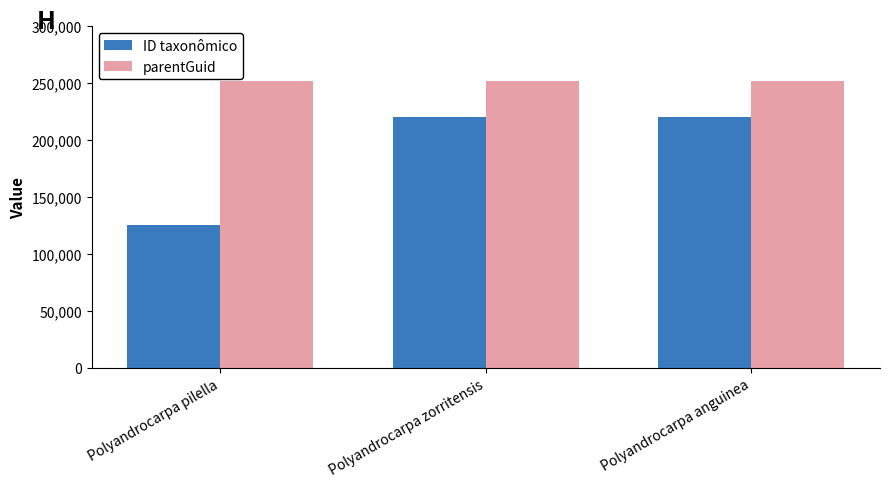

Which category has the lowest value in the ID taxonômico series?

Polyandrocarpa pilella